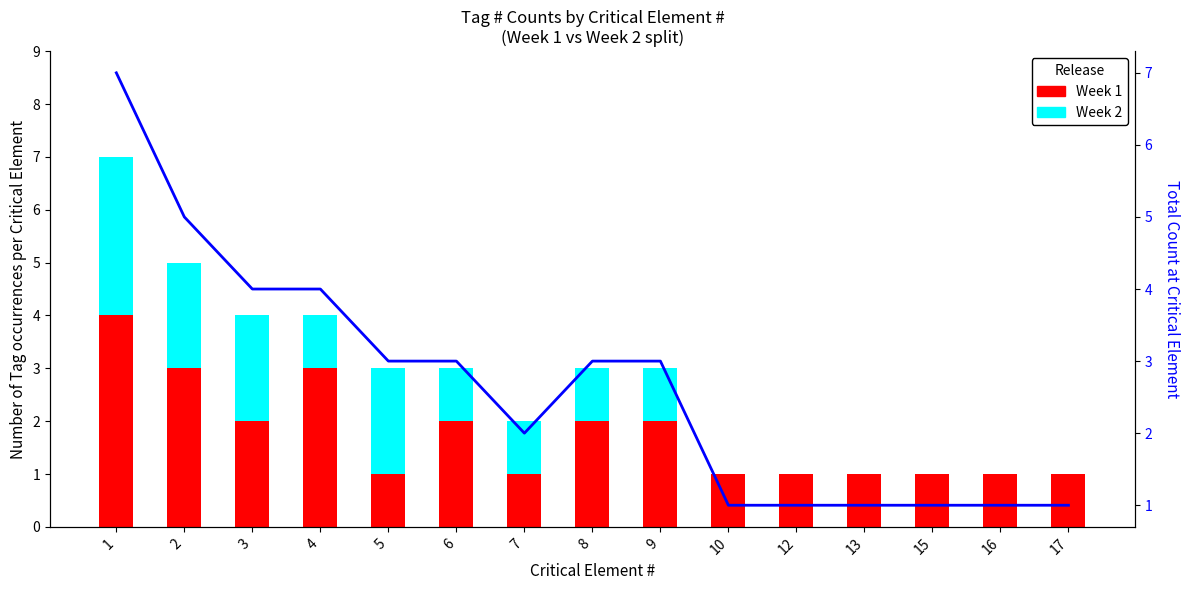

What is the spread (max minus min) of values at 12?

1